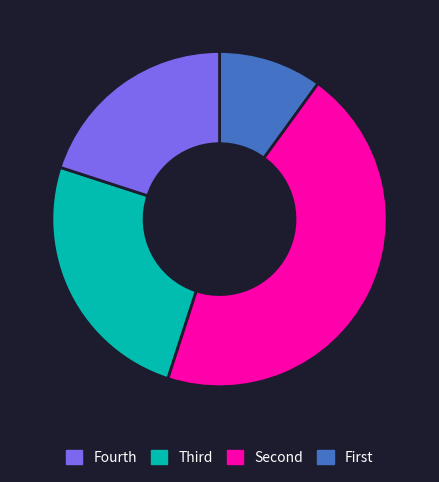

Is there a majority slice in this chart?

No